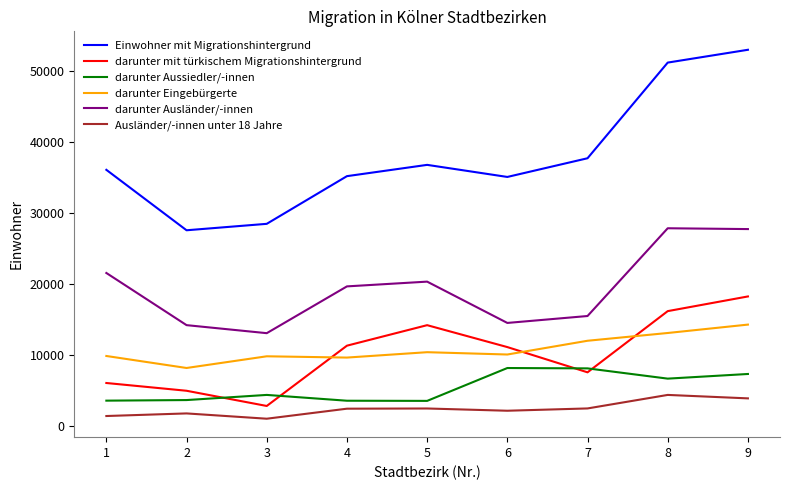

What is the difference between the highest and lowest values at 2?

25771